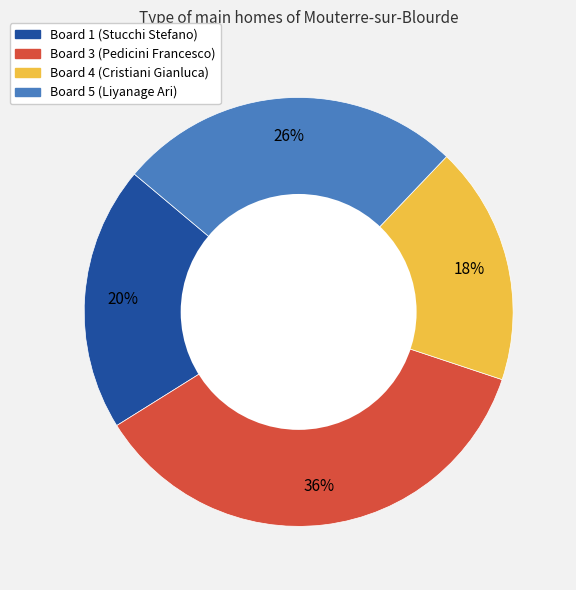

Is it true that Board 1 (Stucchi Stefano) is 27% of the pie?

False